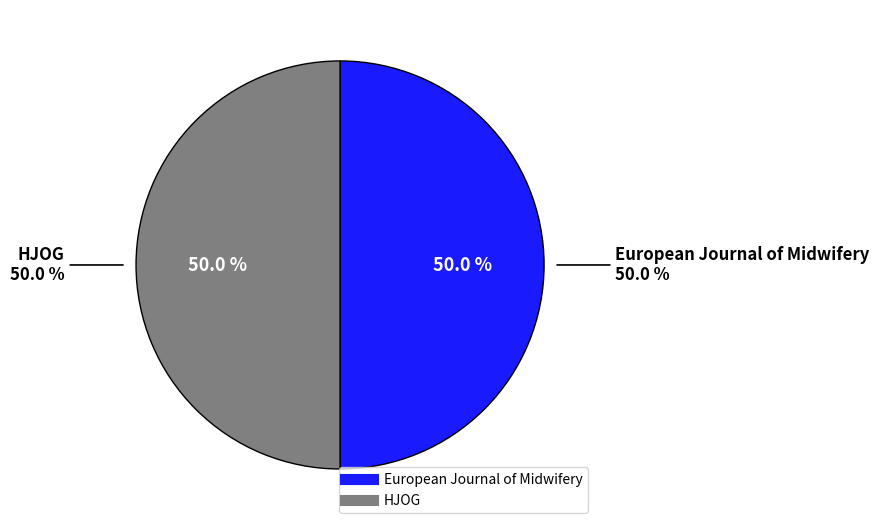

To the nearest percent, what portion does European Journal of Midwifery represent?

50%